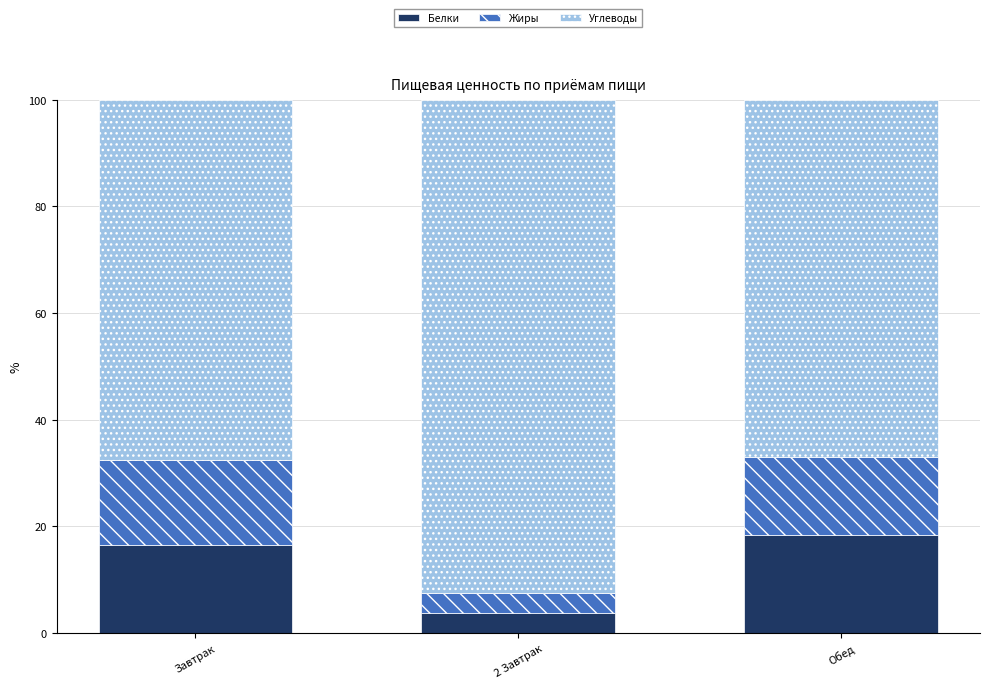

Reading right to left, list the values for the Белки series.

18.4	3.8	16.5